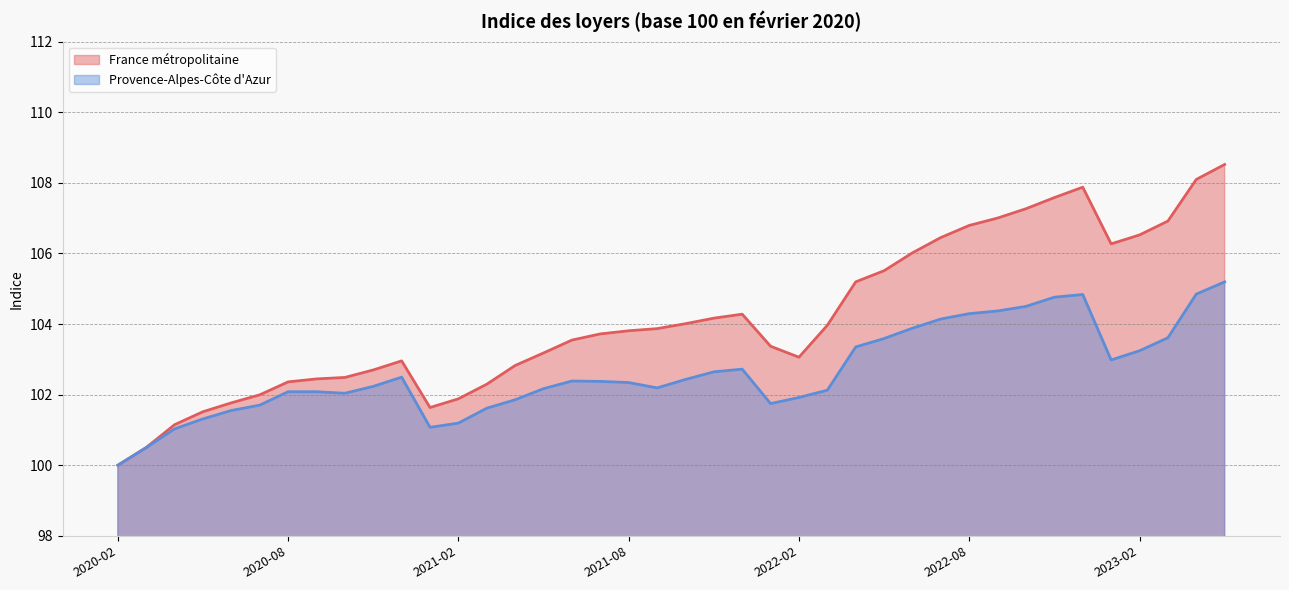

Does the chart have visible grid lines?

Yes